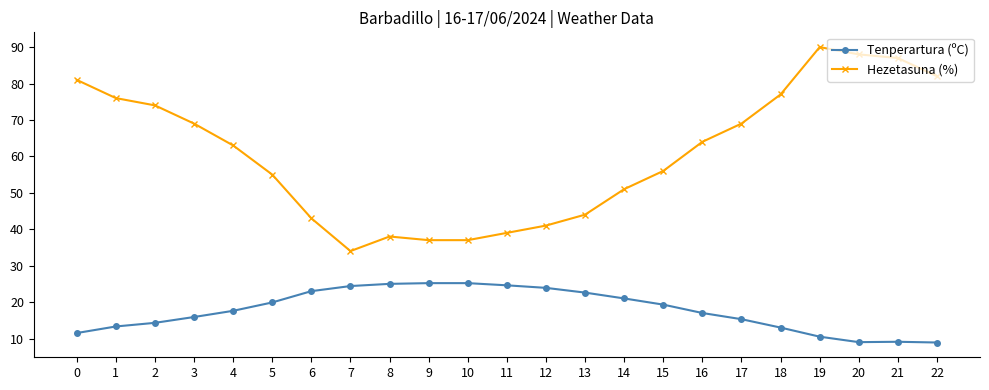

True or false: Hezetasuna (%) and Tenperartura (ºC) intersect in this chart.

False